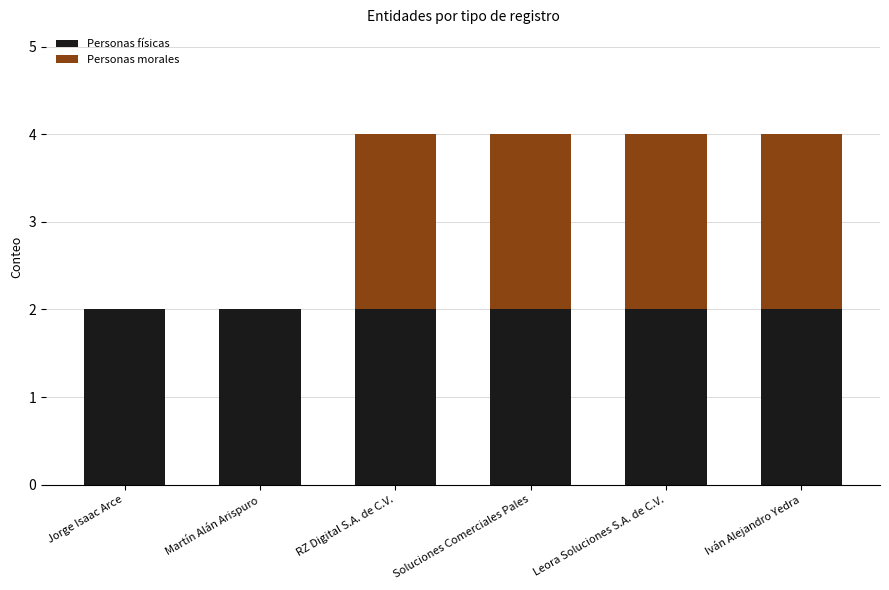

The value of Personas físicas at Leora Soluciones S.A. de C.V. is 2. True or false?

True